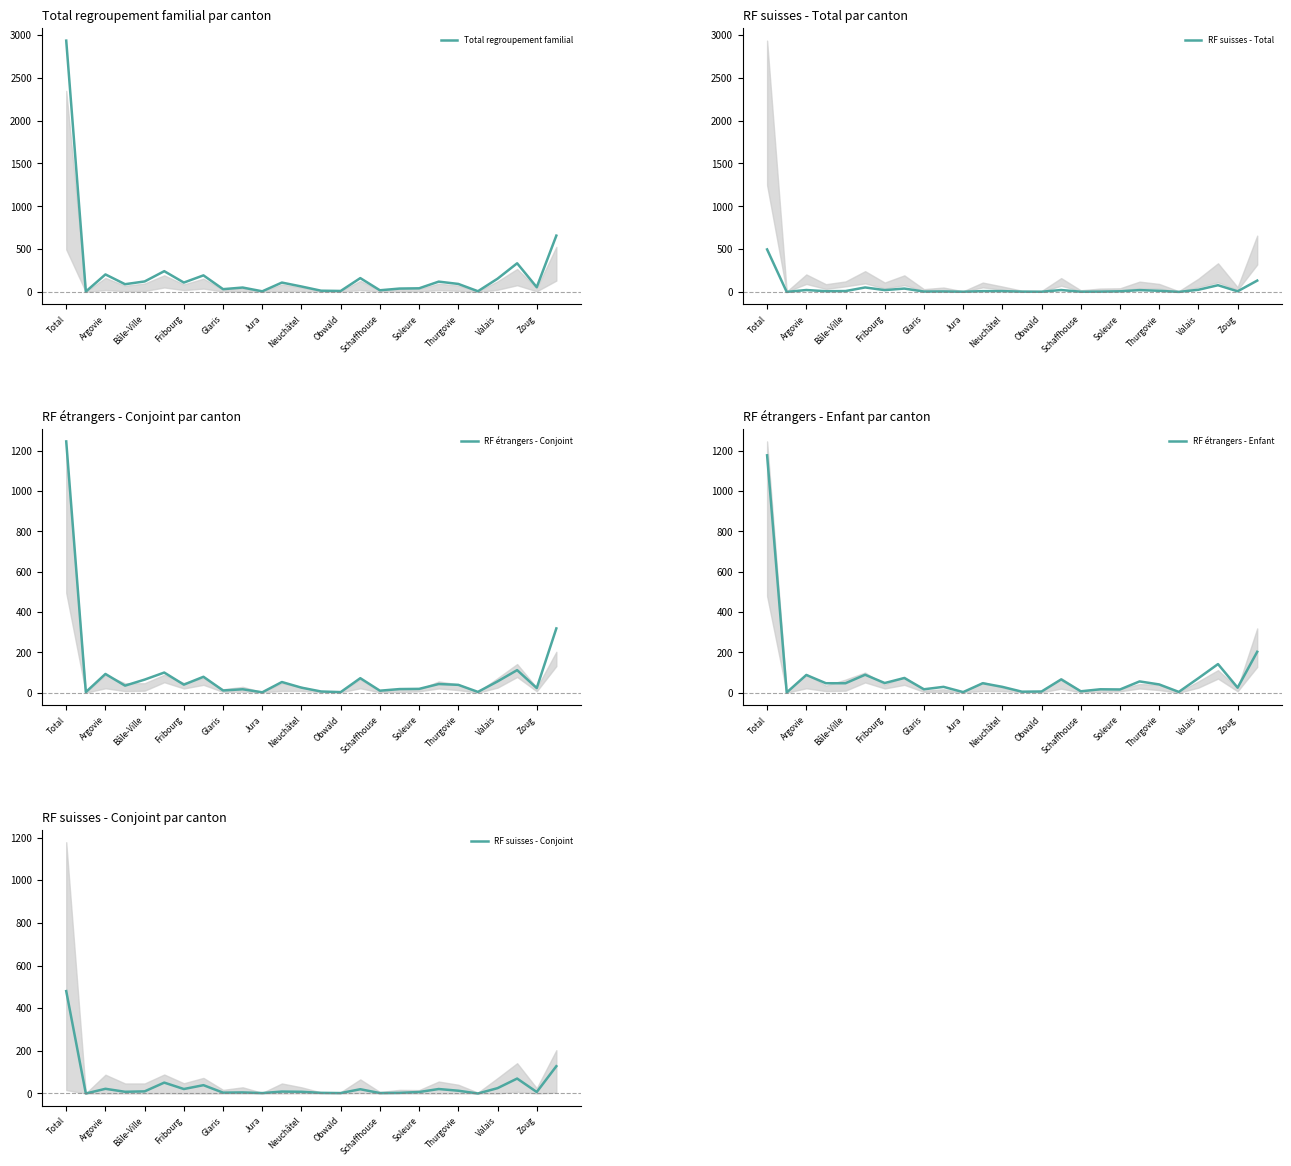

What is the highest value of the RF suisses - Conjoint series?

480